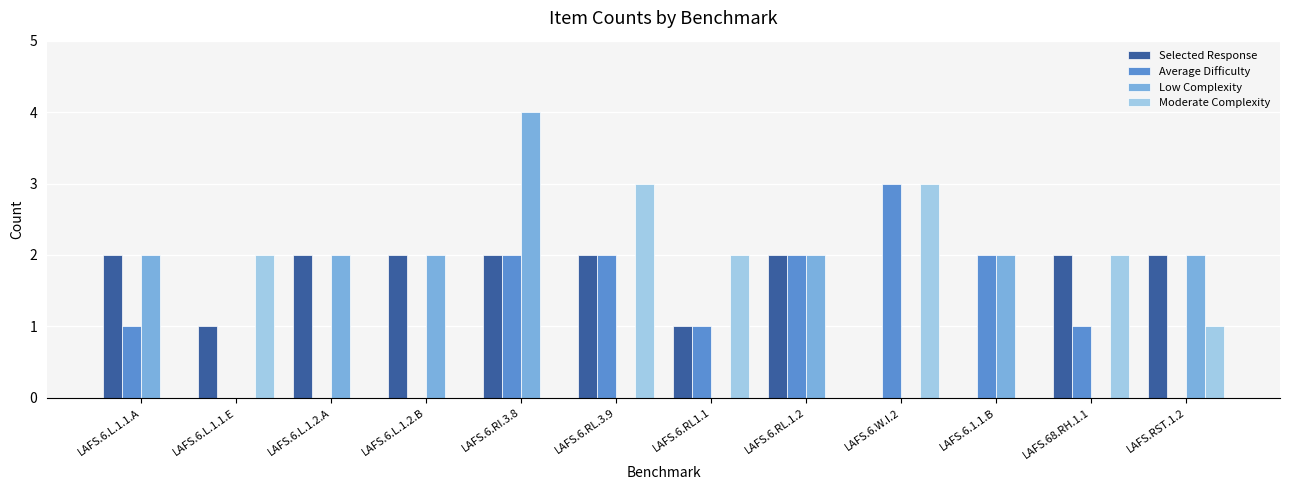

Are the bars horizontal?

No